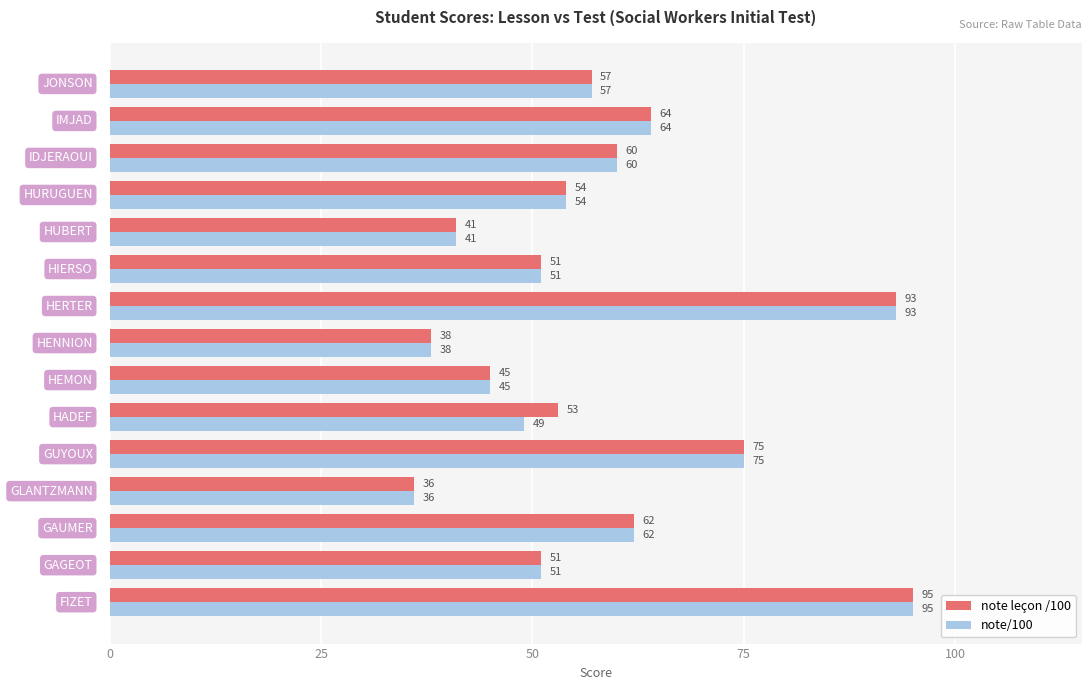

Which series has the largest total across all categories?

note leçon /100